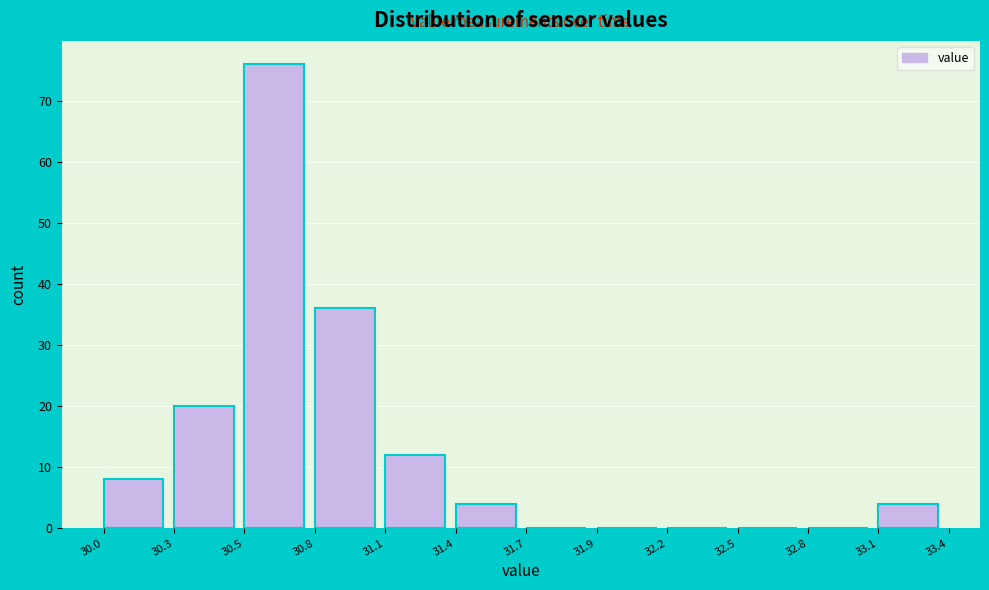

Reading left to right, what are all the values shown in this chart?

30.0=8	30.3=20	30.5=76	30.8=36	31.1=12	31.4=4	31.7=0	31.9=0	32.2=0	32.5=0	32.8=0	33.1=4